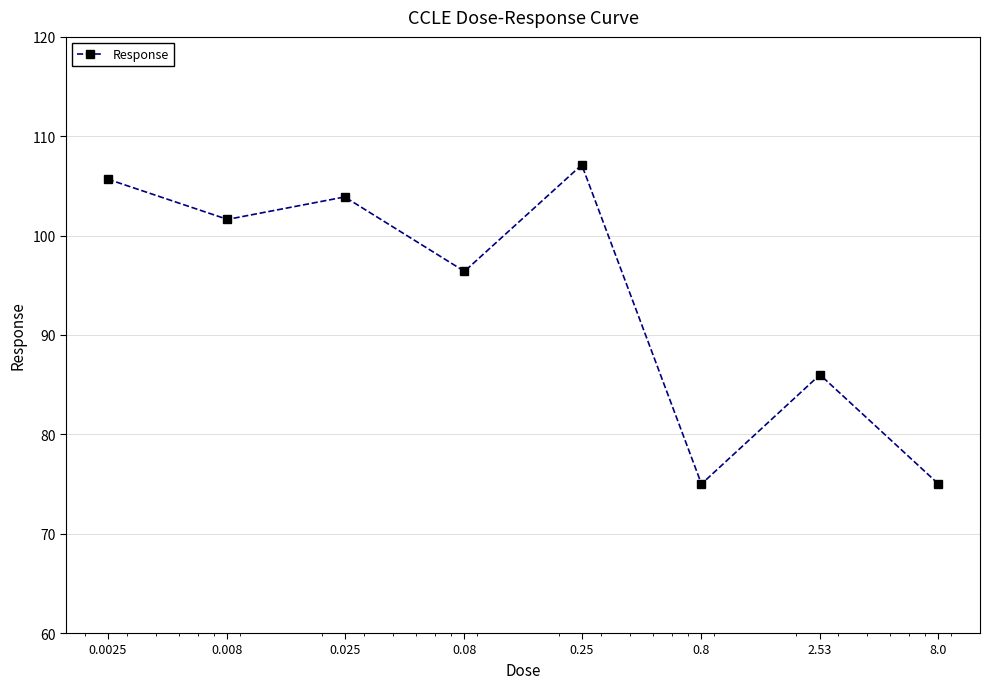

What is the value of the 3rd point from the left?

103.9